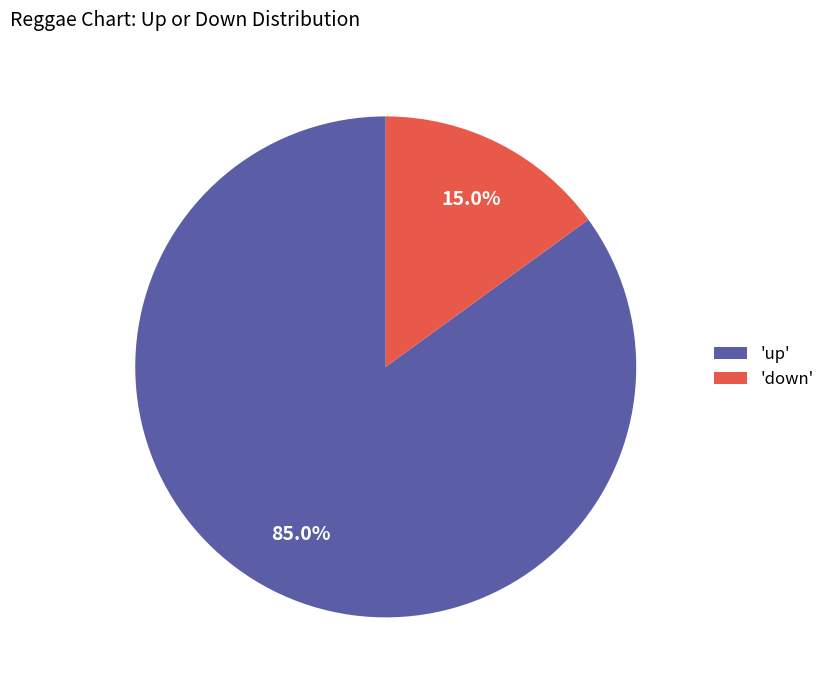

How many segments does this pie chart have?

2